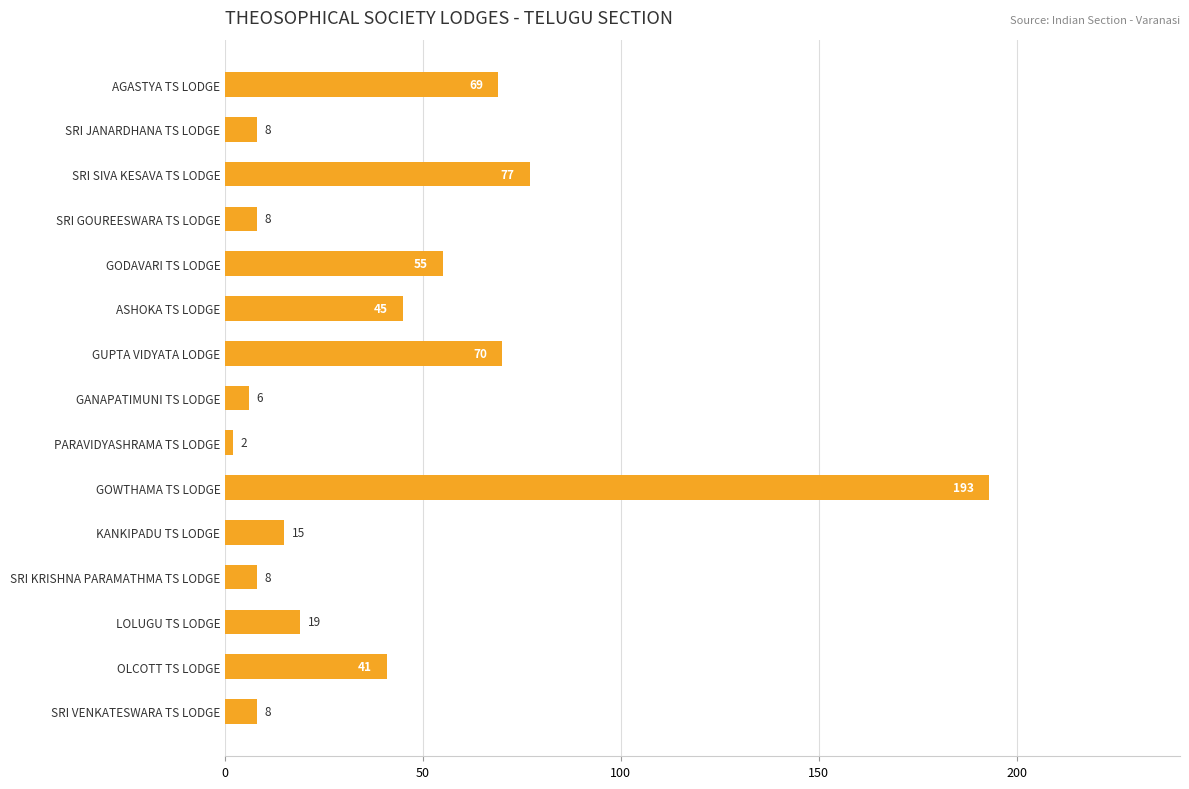

What is the label of the 1st bar from the bottom?

SRI VENKATESWARA TS LODGE